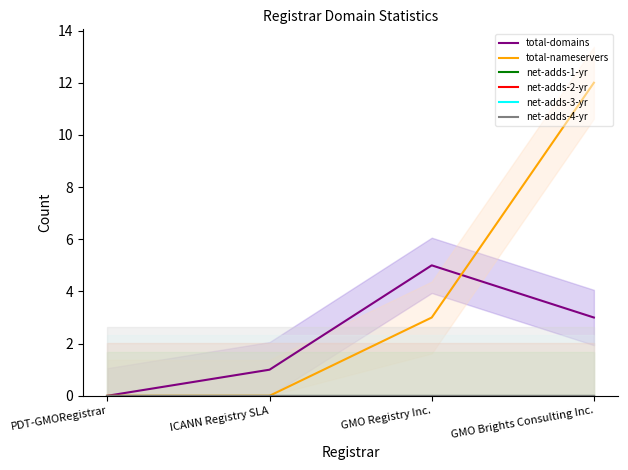

How many data points in total-nameservers are above 3?

1